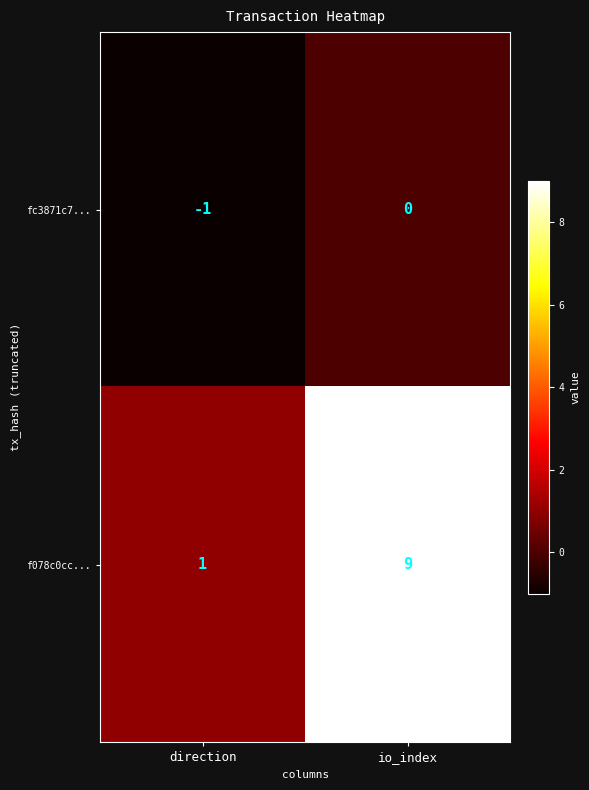

What is the total value across all series at io_index?

9